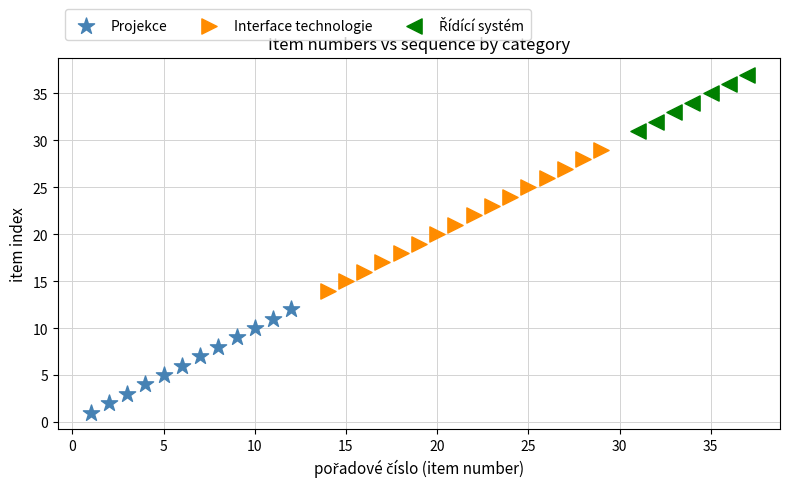

Which series contains the lowest Y value?

Projekce